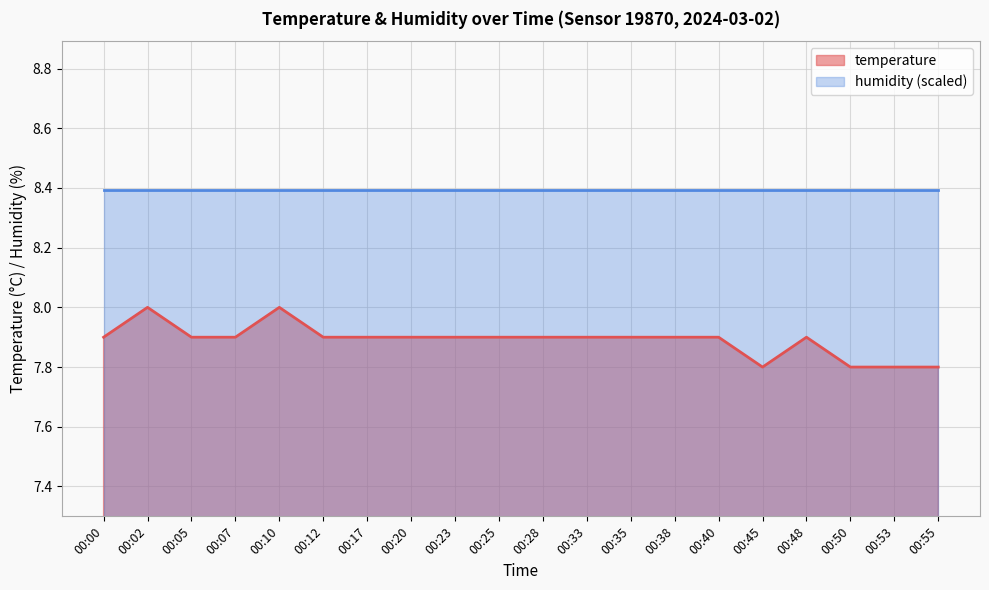

What is the value of the 9th point from the left?

7.9